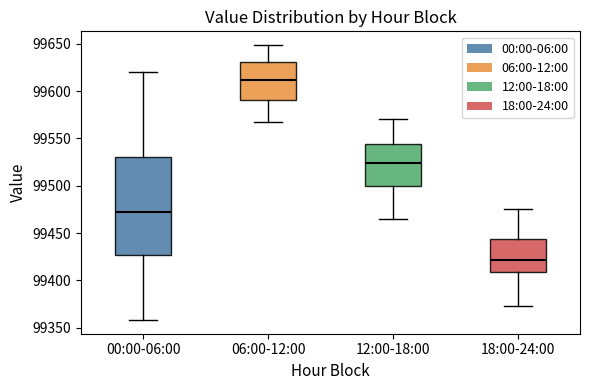

Reading left to right, read every box against the y-axis: the position of its median line, the range the box covers, and the ends of its whiskers. The values are not printed on the chart, so give them approximately, as read against the axis.

00:00-06:00: median 99475, box 99425 to 99530, whiskers 99360 to 99620
06:00-12:00: median 99610, box 99590 to 99630, whiskers 99565 to 99650
12:00-18:00: median 99525, box 99500 to 99545, whiskers 99465 to 99570
18:00-24:00: median 99420, box 99410 to 99445, whiskers 99370 to 99475